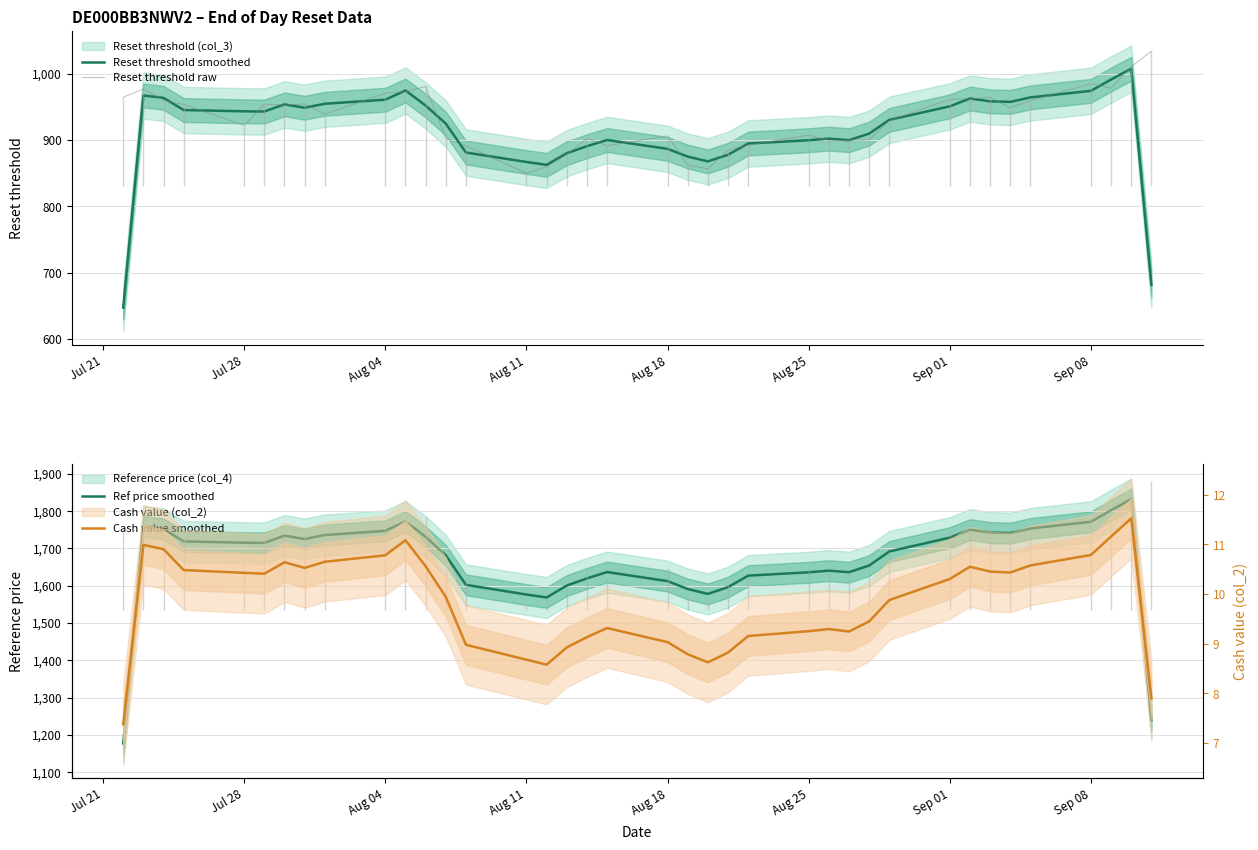

What is the highest value of the Reset threshold smoothed series?

1007.8